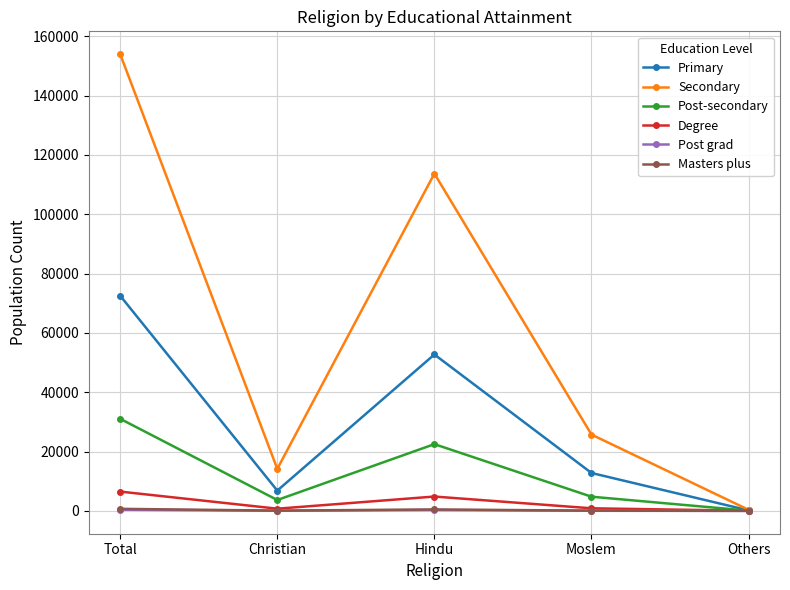

Between Total and Christian, which series saw the biggest shift?

Secondary